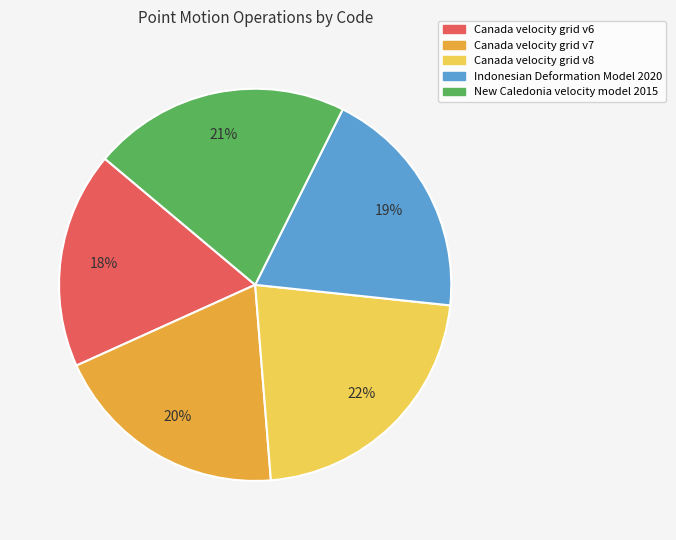

Is Canada velocity grid v7 the majority of the pie?

No